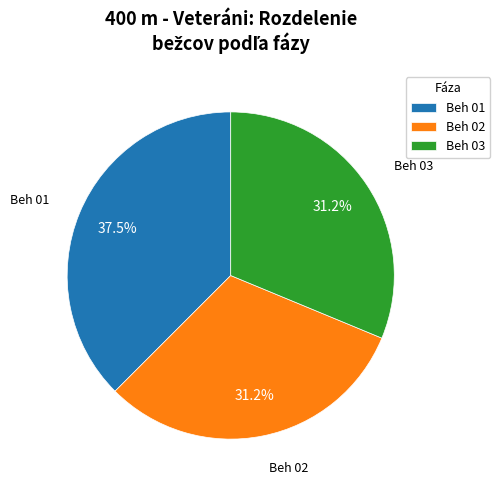

How many slices are in this pie chart?

3